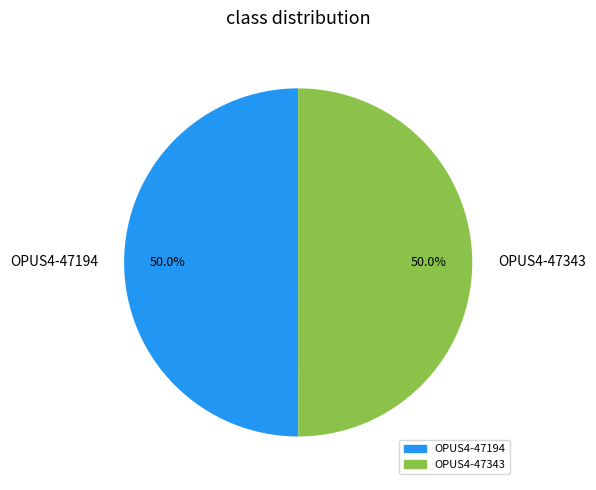

What is the ratio of the value at OPUS4-47194 to the value at OPUS4-47343?

1.0